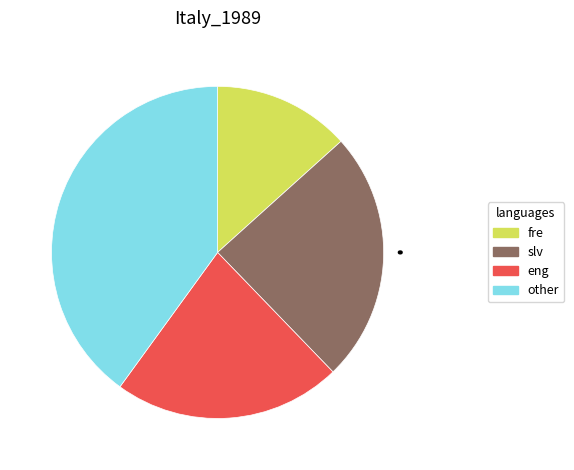

Which has a higher value, other or slv?

other